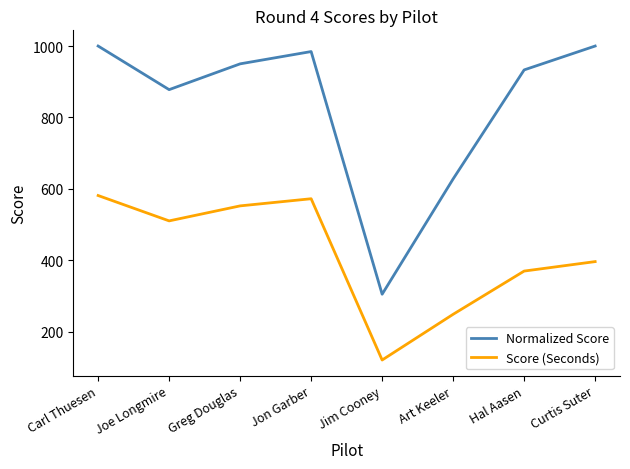

Where is the first local maximum for Normalized Score?

Jon Garber